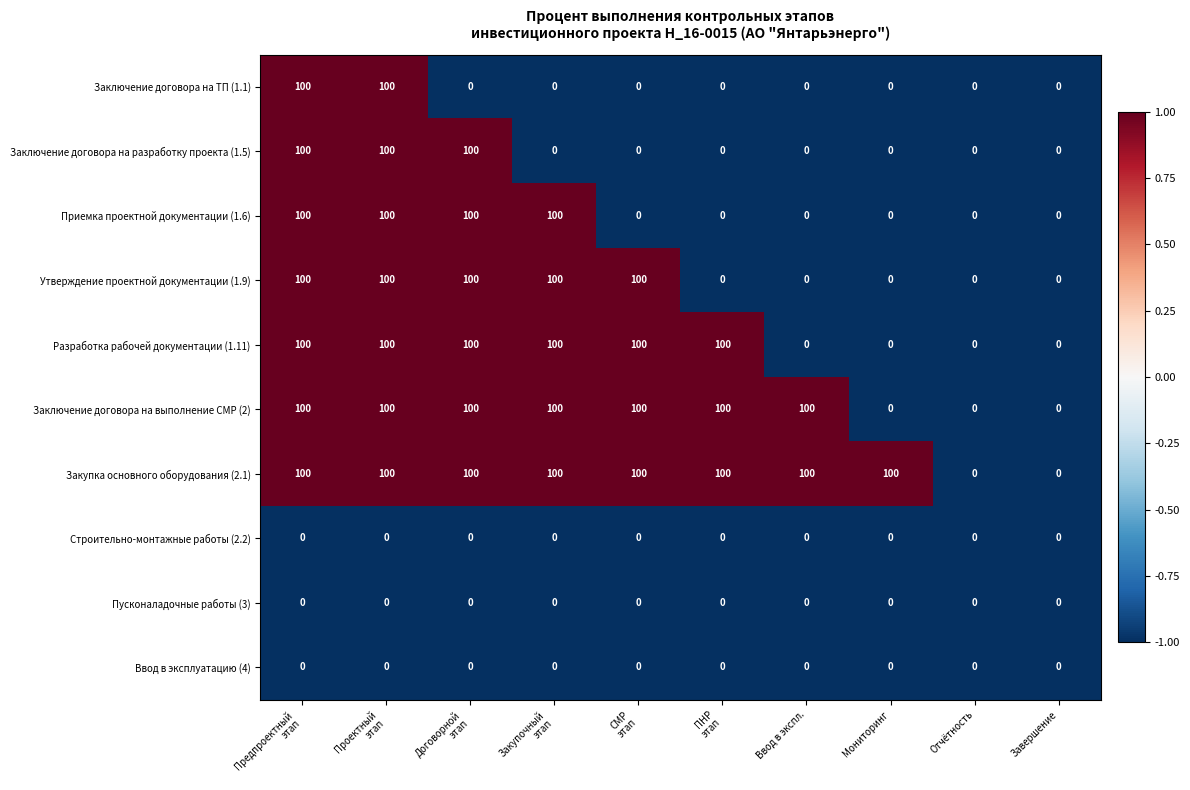

What is the difference between the highest and lowest values at Мониторинг?

100